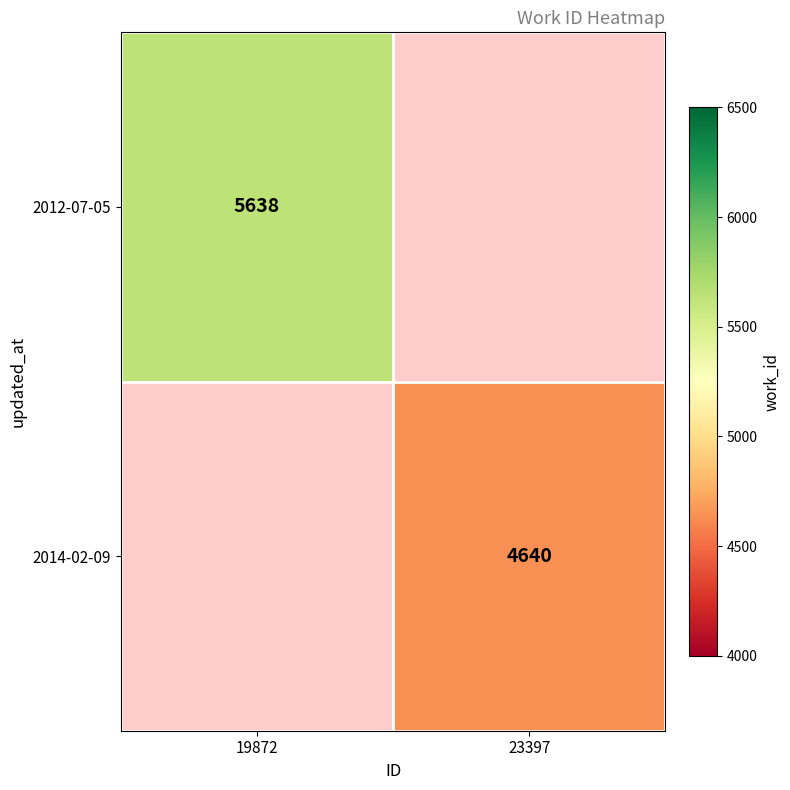

The 2014-02-09 series shows 7104.7 at 23397. True or false?

False